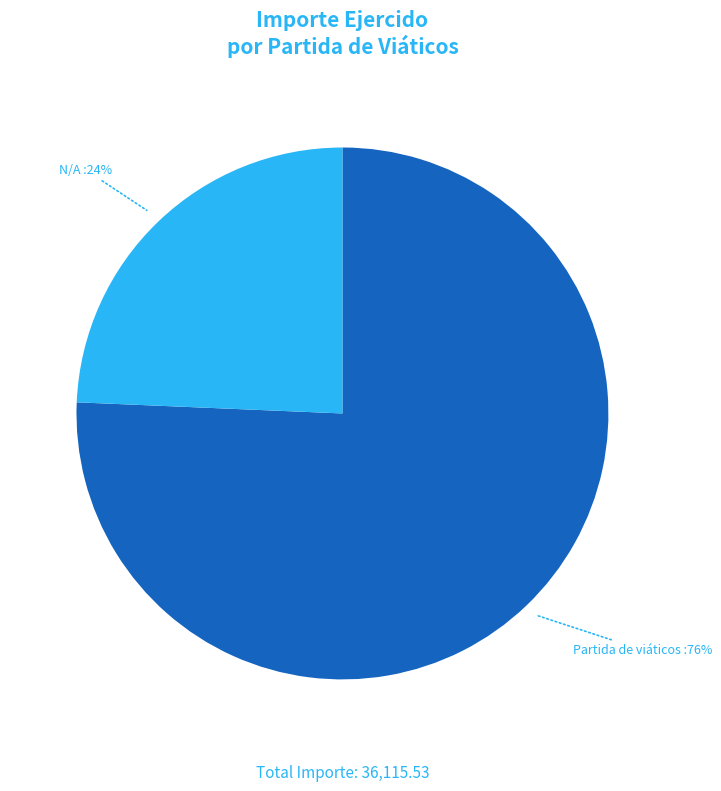

To the nearest percent, what is the average slice percentage?

50%